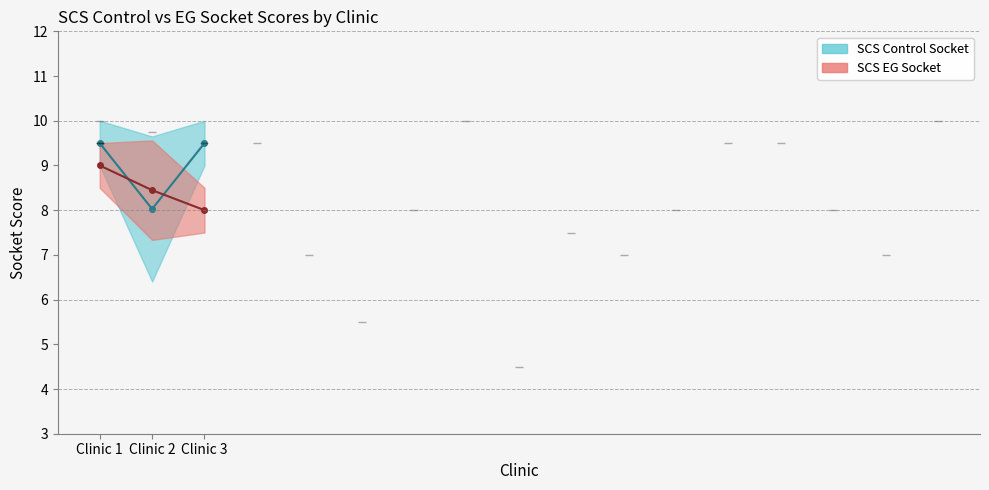

Reading left to right, what are all the values shown in this chart?

SCS Control Socket: Clinic 1=9.5	Clinic 2=8.0	Clinic 3=9.5
SCS EG Socket: Clinic 1=9.0	Clinic 2=8.4	Clinic 3=8.0